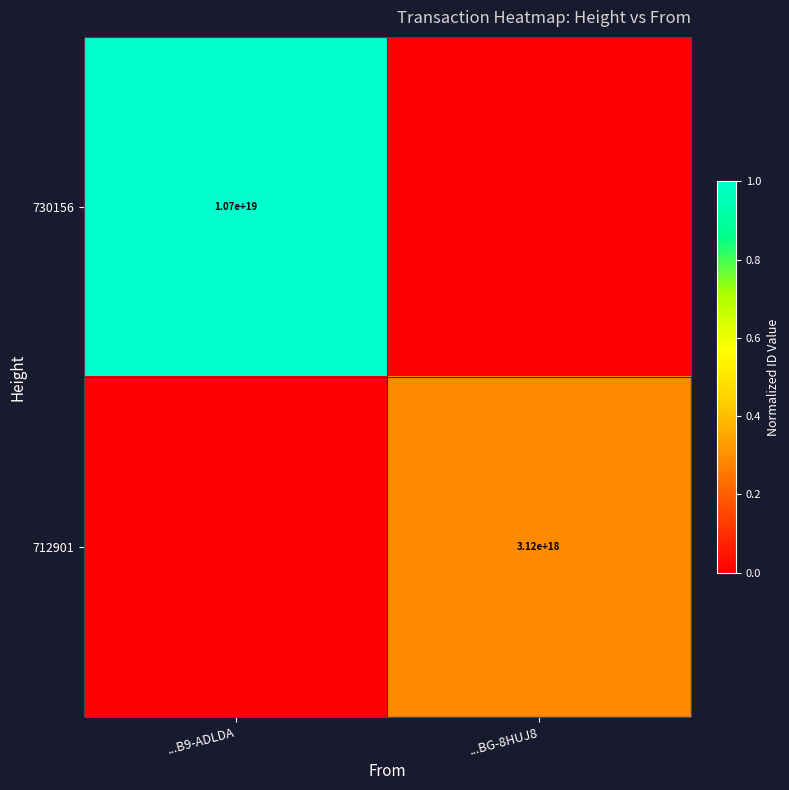

Is the value of 730156 at ...B9-ADLDA greater than the value of 712901 at ...BG-8HUJ8?

Yes